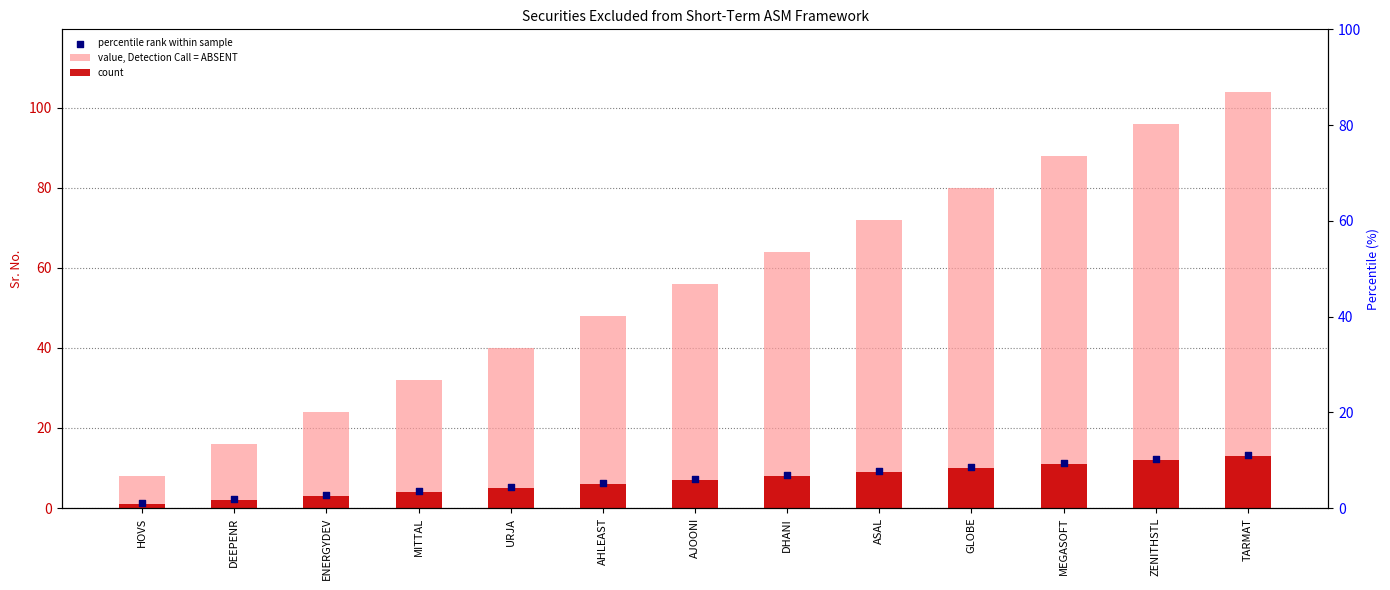

Which series has the largest Y range (max minus min)?

value, Detection Call = ABSENT